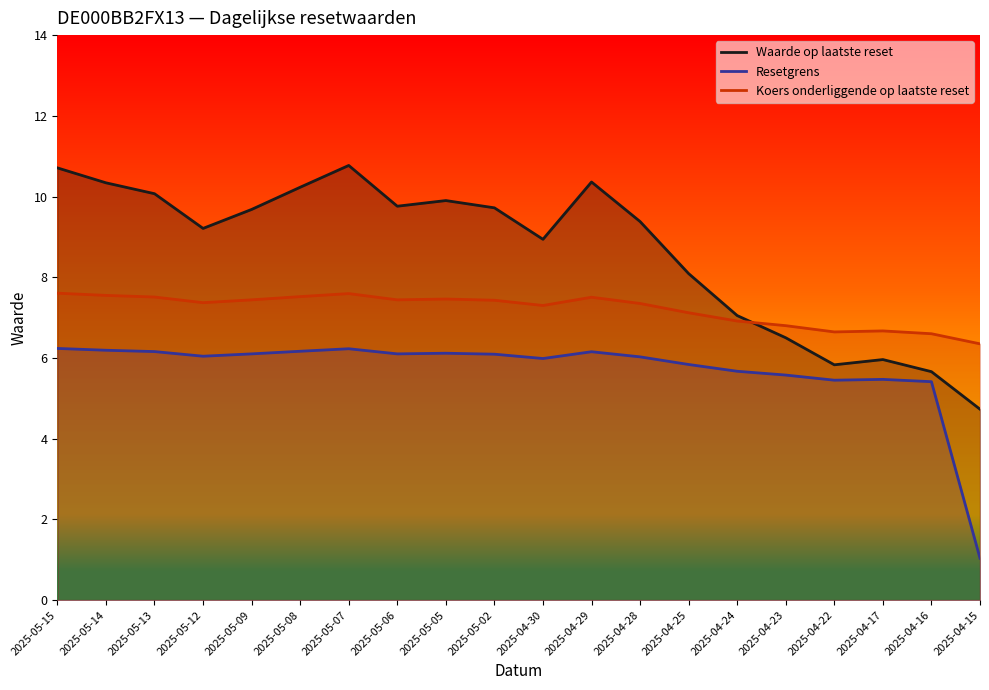

Rank the categories by Resetgrens value from lowest to highest.

2025-04-15, 2025-04-16, 2025-04-22, 2025-04-17, 2025-04-23, 2025-04-24, 2025-04-25, 2025-04-30, 2025-04-28, 2025-05-12, 2025-05-02, 2025-05-09, 2025-05-06, 2025-05-05, 2025-04-29, 2025-05-13, 2025-05-08, 2025-05-14, 2025-05-07, 2025-05-15